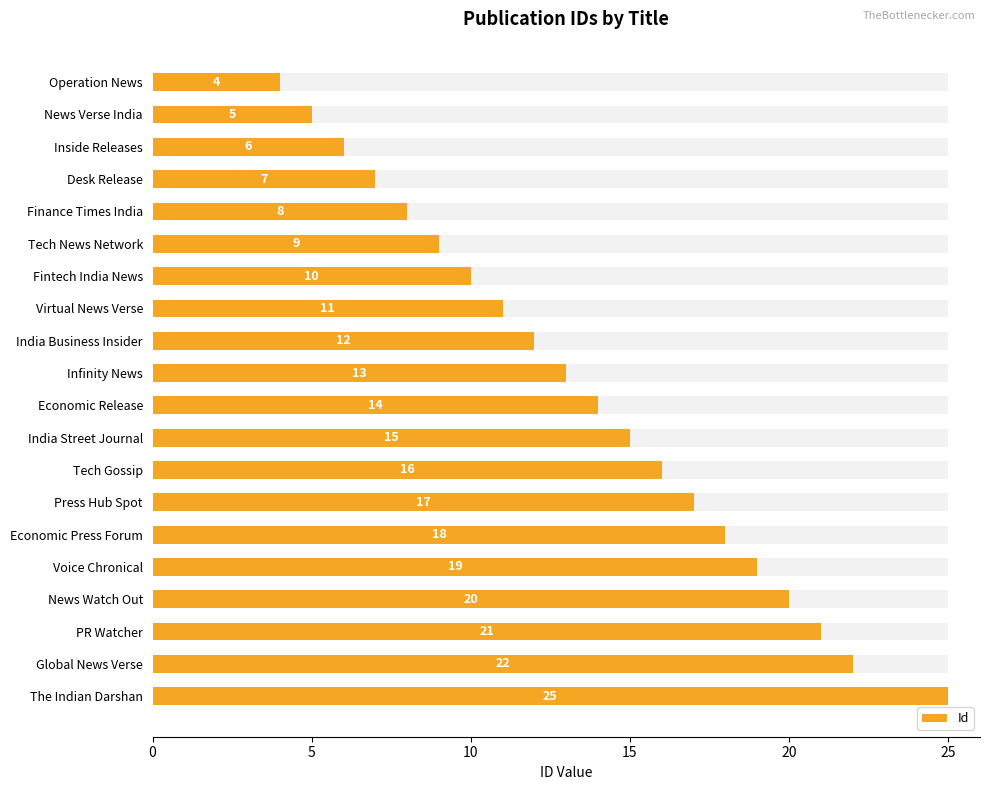

Which has a higher value, Inside Releases or Operation News?

Inside Releases